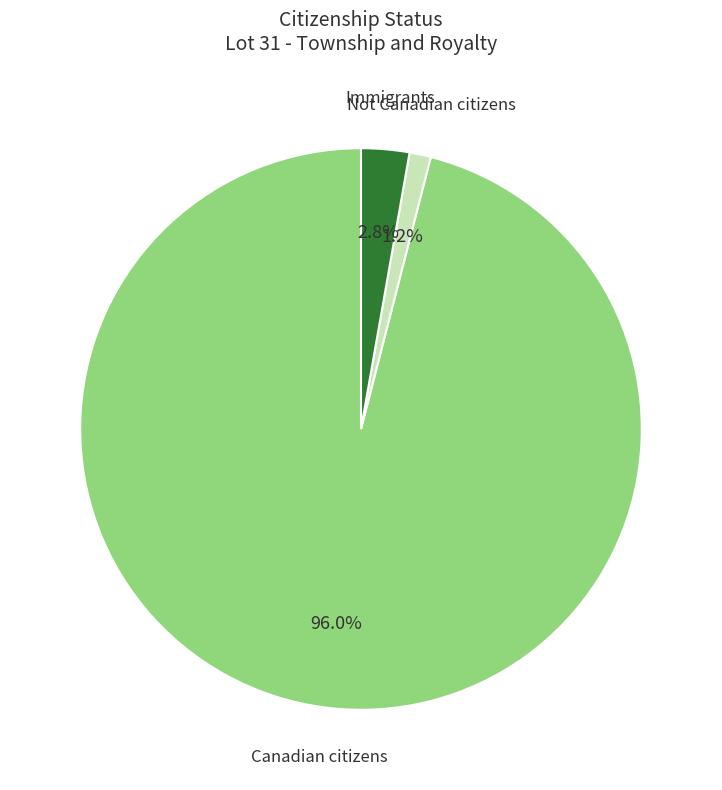

Is there a majority slice in this chart?

Yes